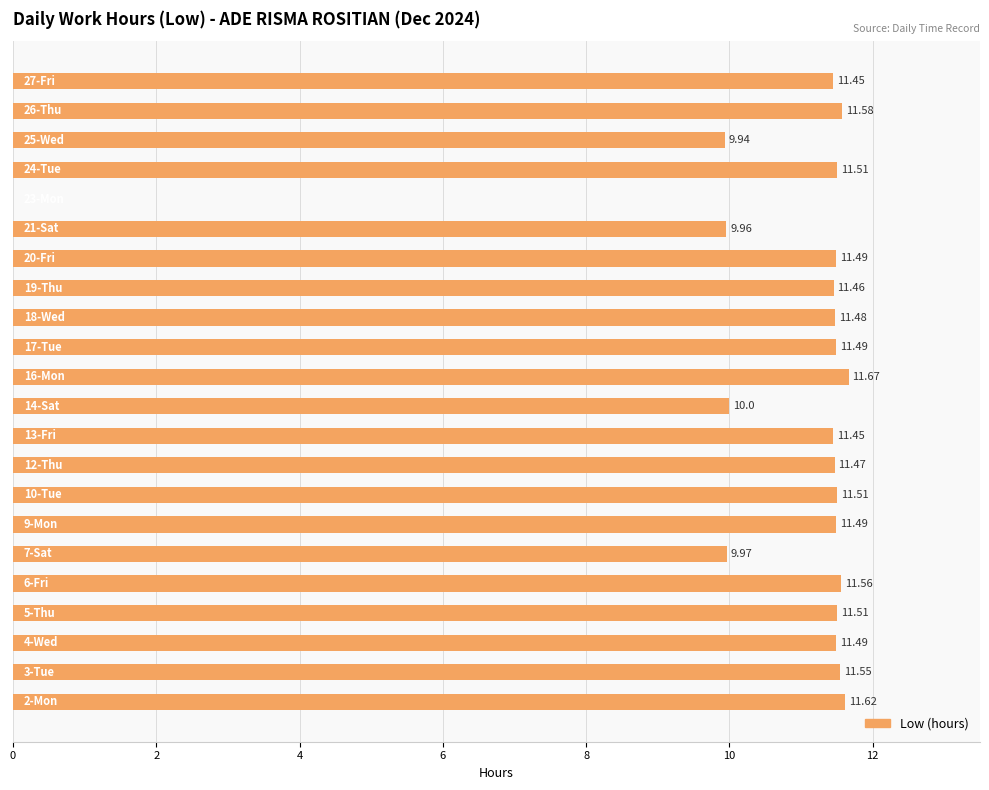

What is the sum of all values?

235.7